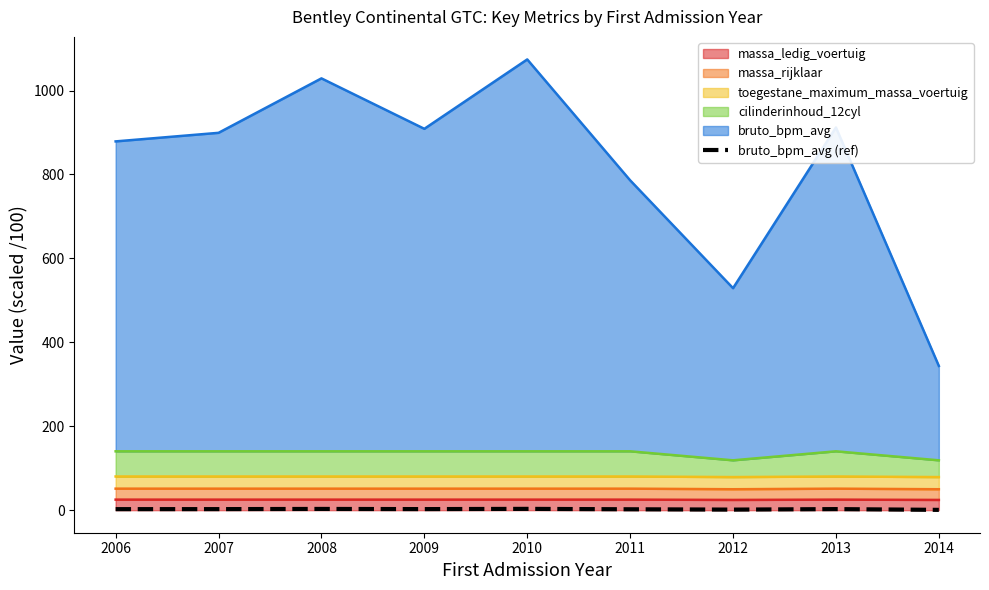

What is the value of the 6th point from the left?

2.2